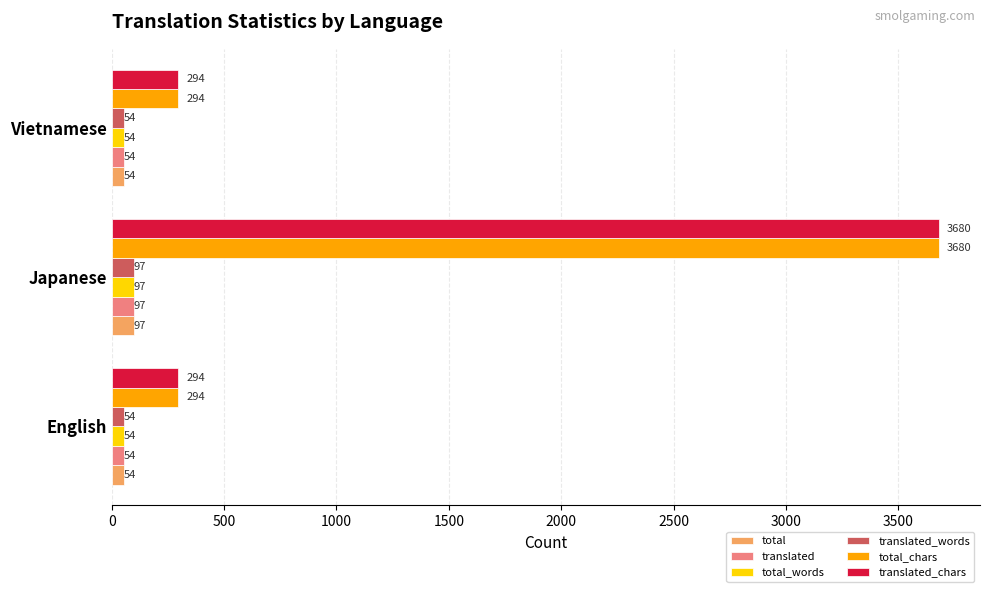

Is it true that total equals 54 at English?

True